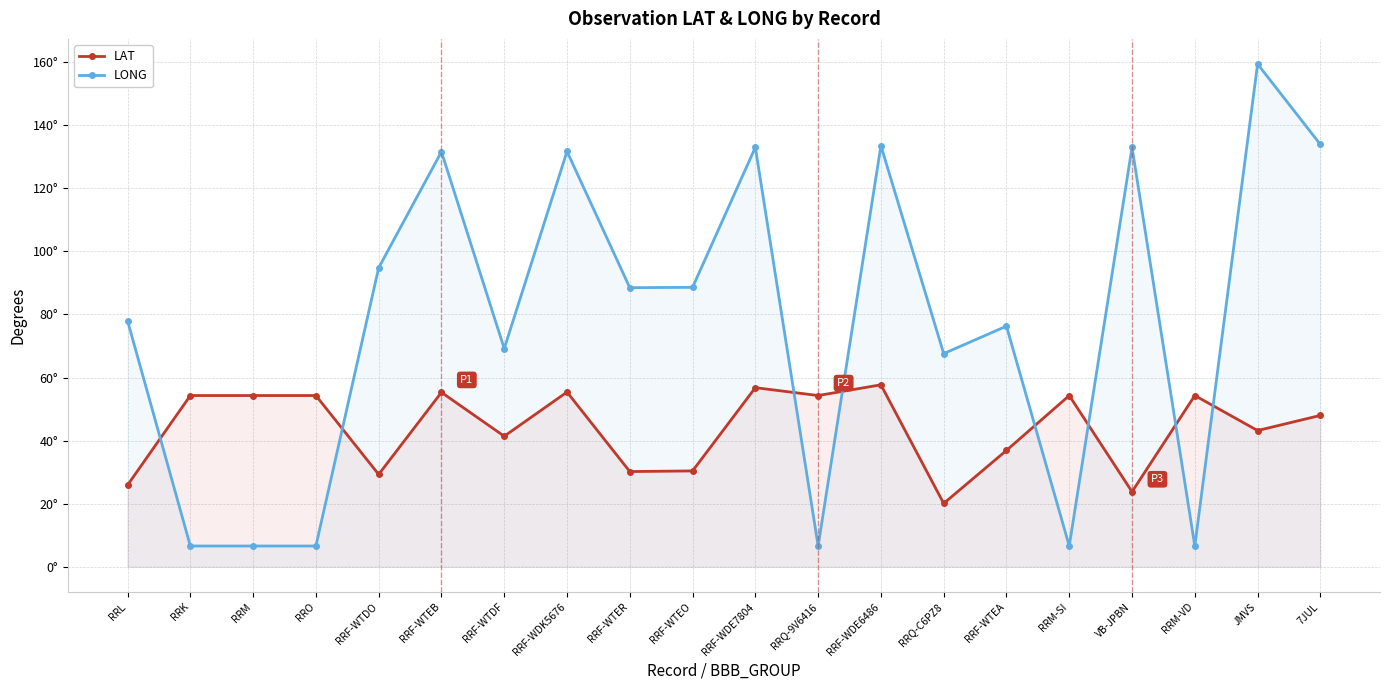

What are all the series names shown in the legend?

LAT, LONG